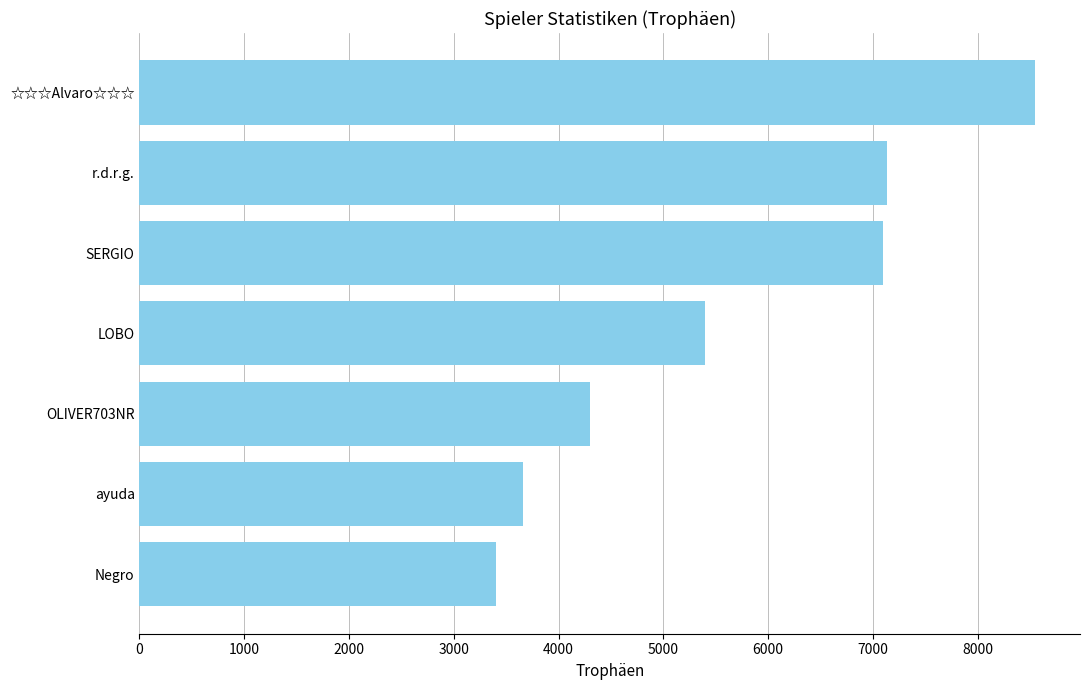

How many categories are shown in the chart?

7